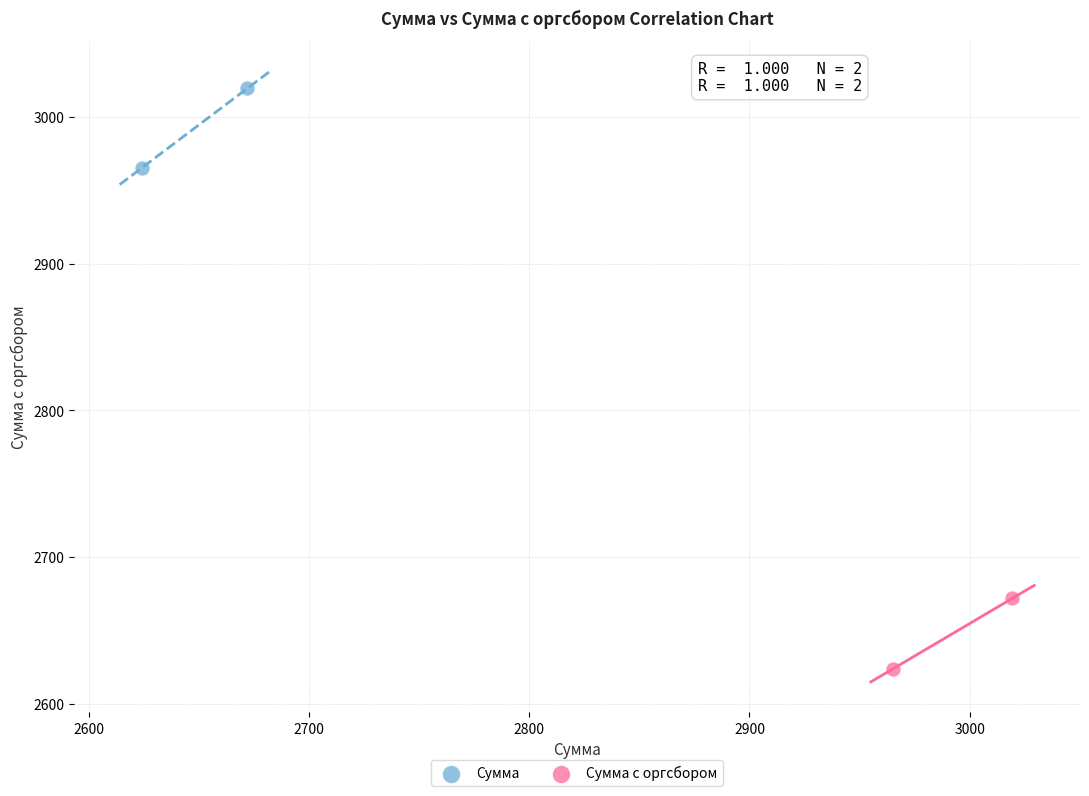

What are all the series names shown in the legend?

Сумма, Сумма с оргсбором